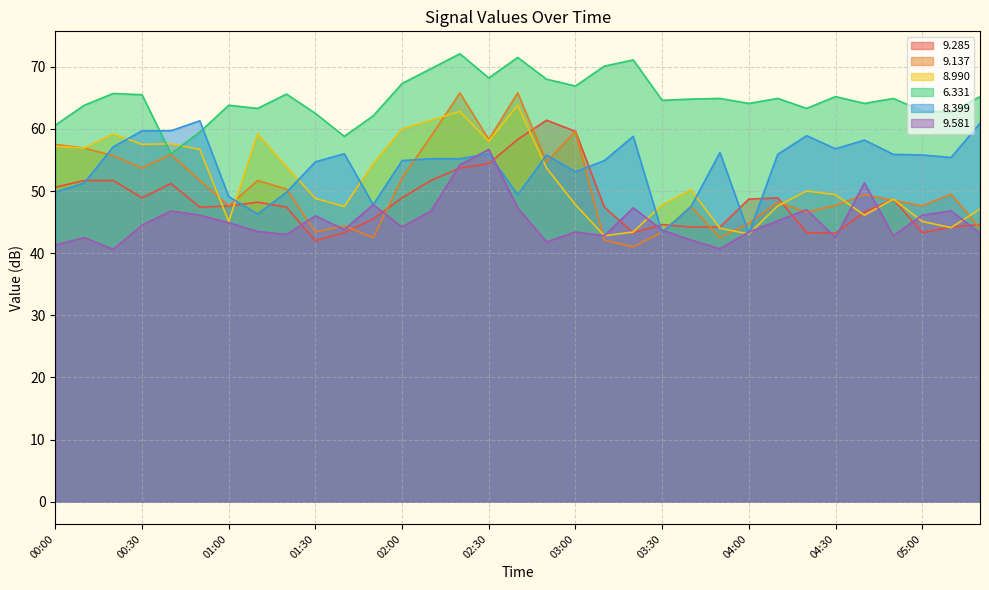

At which label is   8.990 closest to 53?

02:50